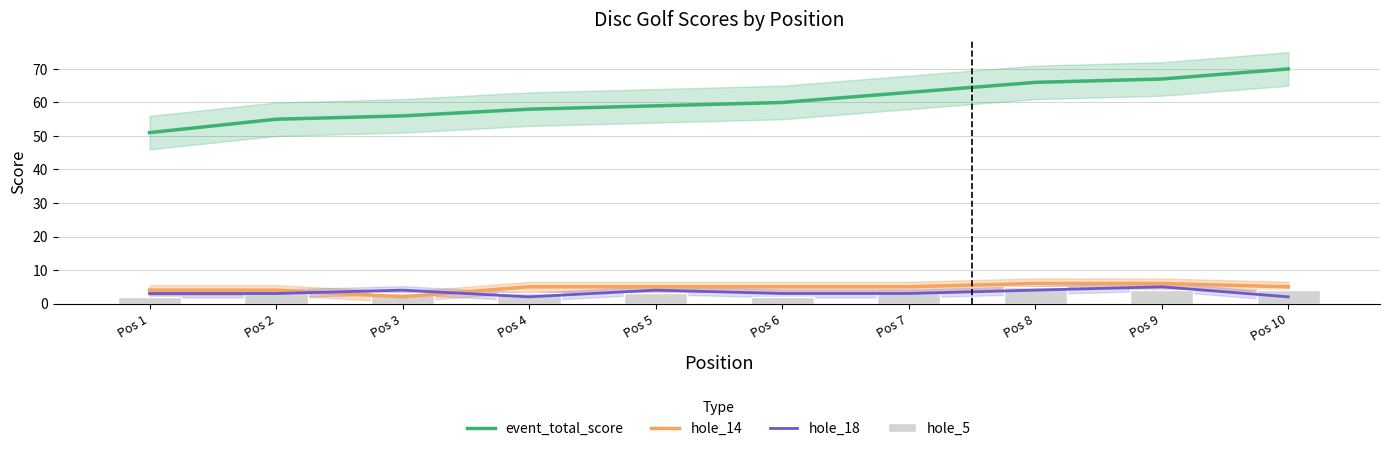

What is the average value of the hole_14 series?

5